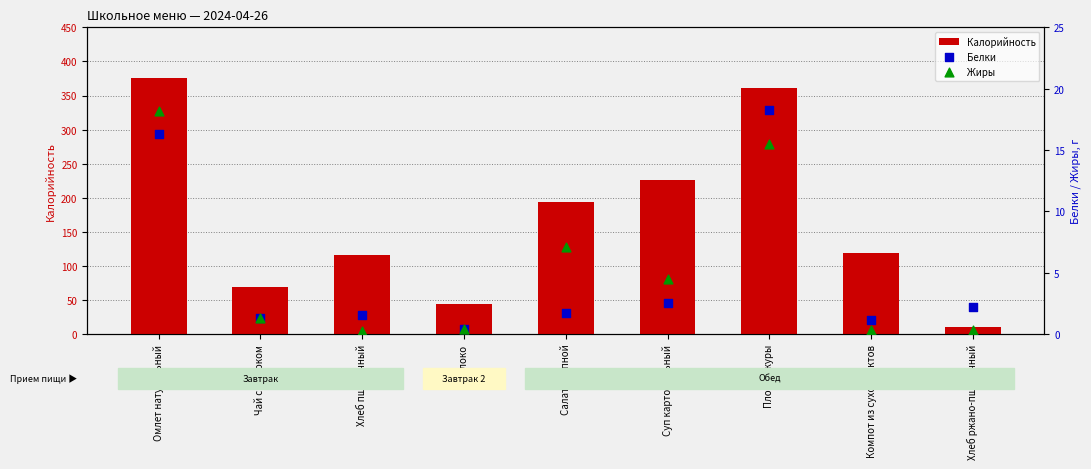

What are all the series names shown in the legend?

Калорийность, Белки, Жиры